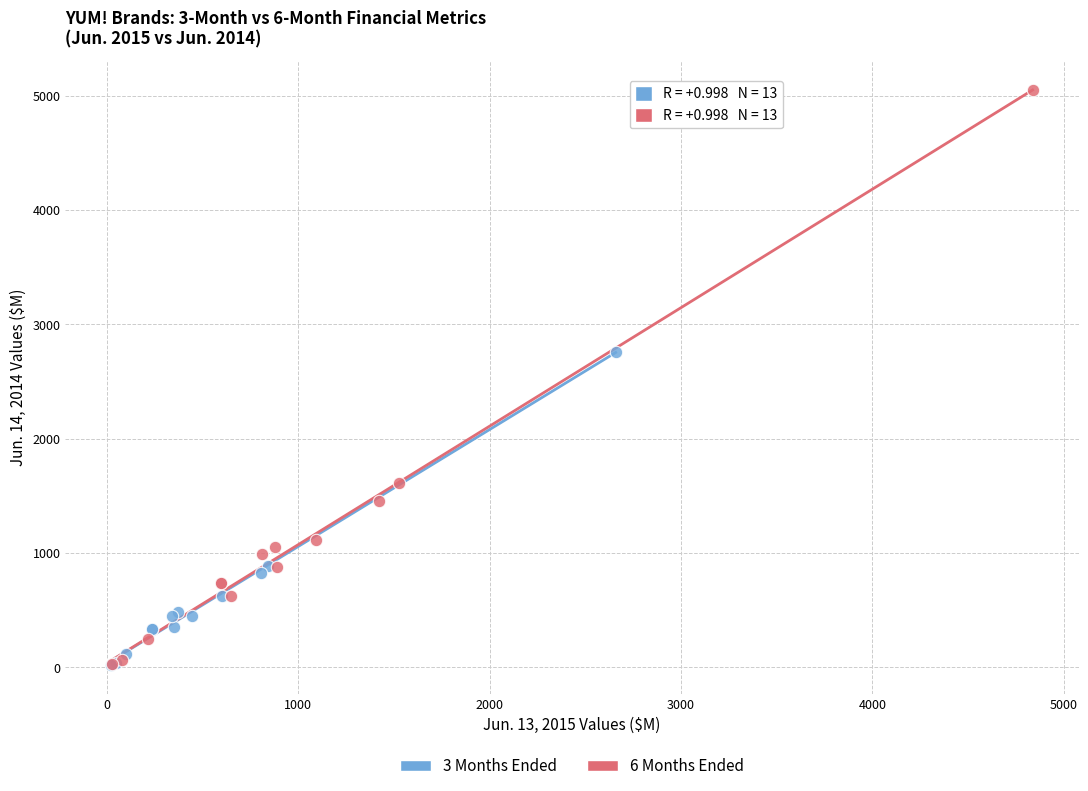

Which series has the largest Y range (max minus min)?

6 Months Ended